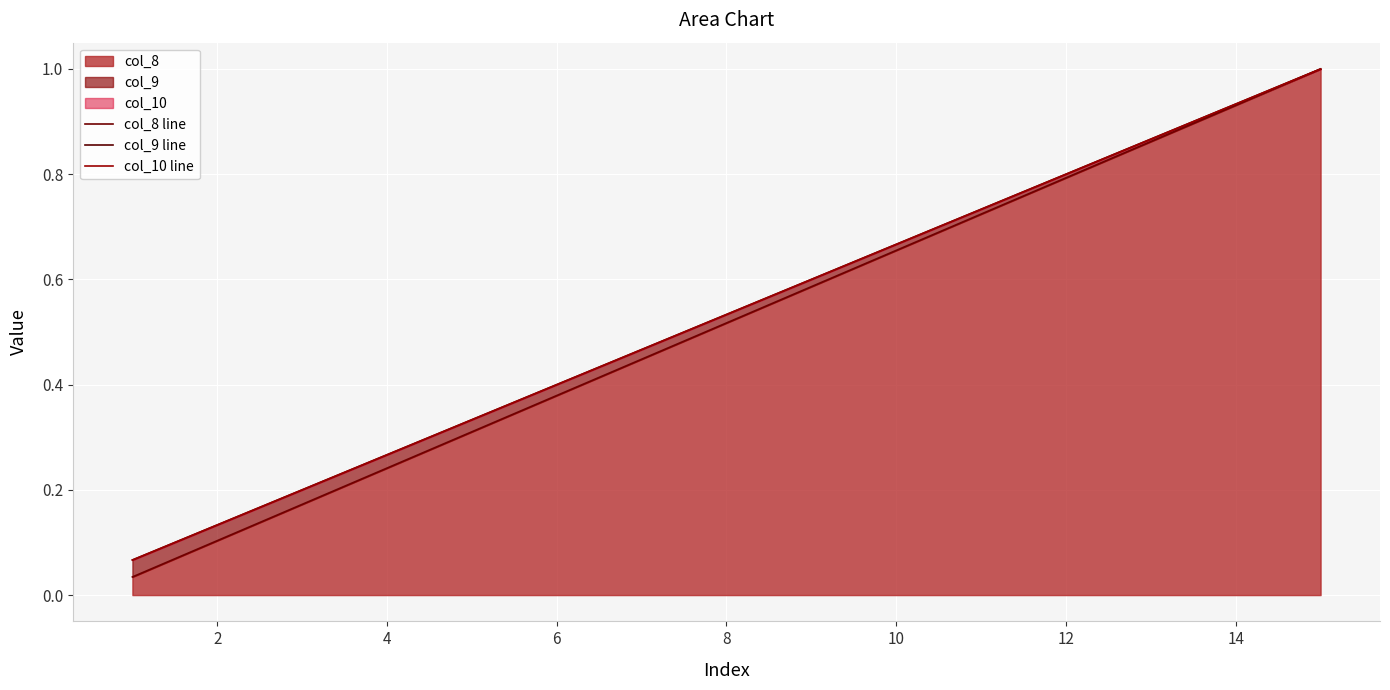

What is the maximum value for col_8?

1.0